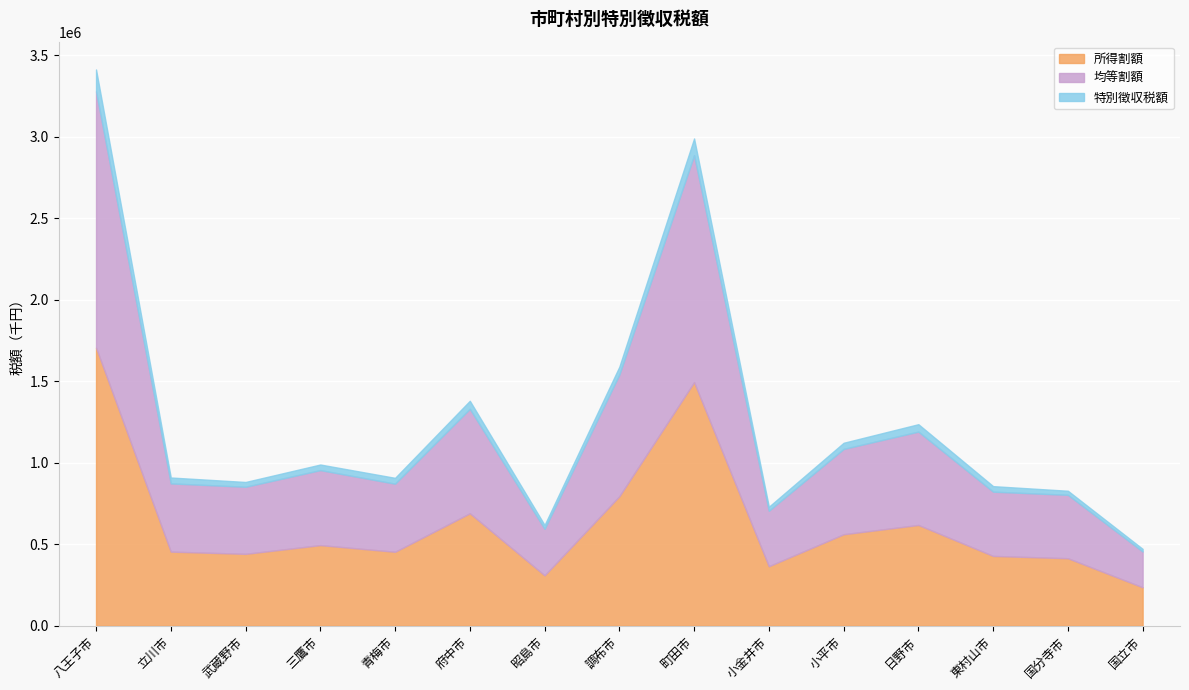

At which label is 所得割額 closest to 970946?

調布市